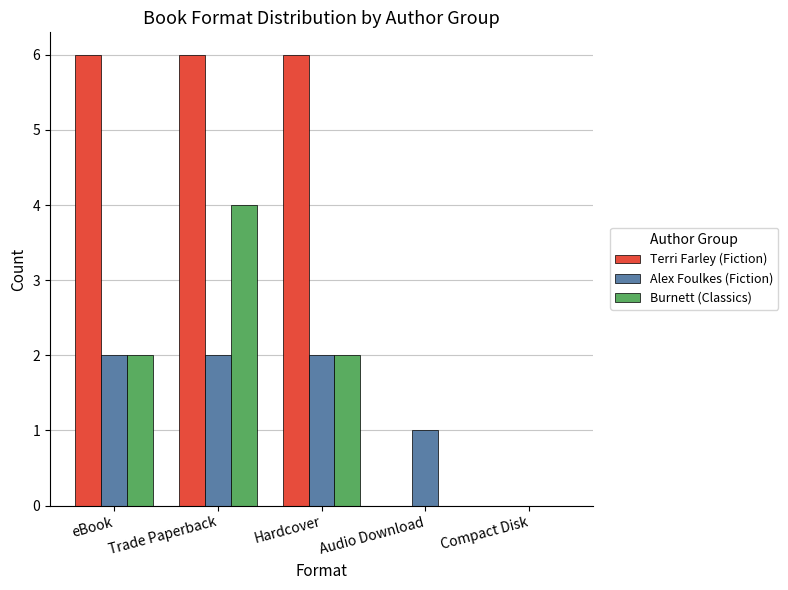

What is the total value across all series at Trade Paperback?

12